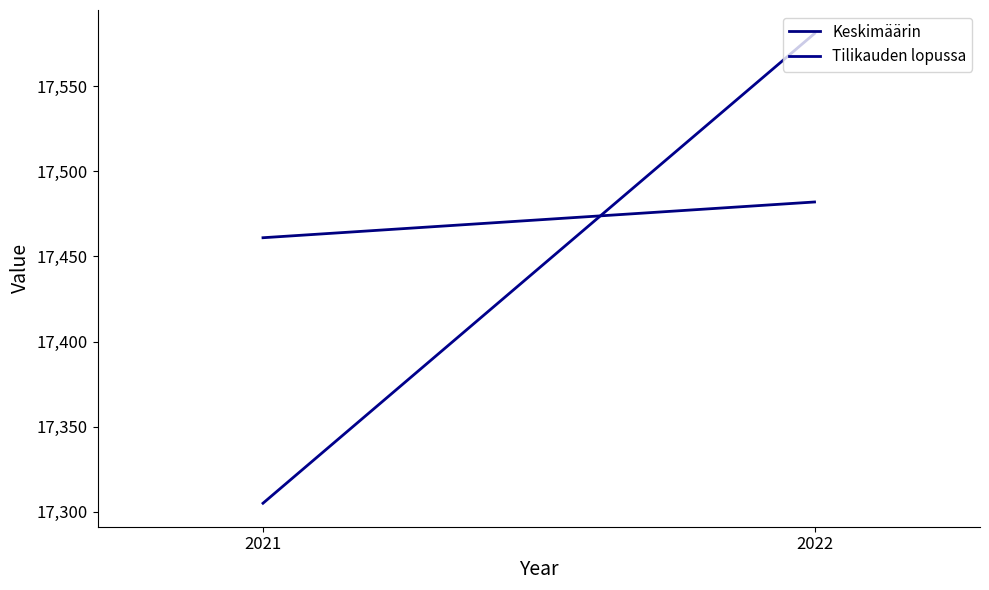

List the labels in order of Keskimäärin value, smallest first.

2021, 2022